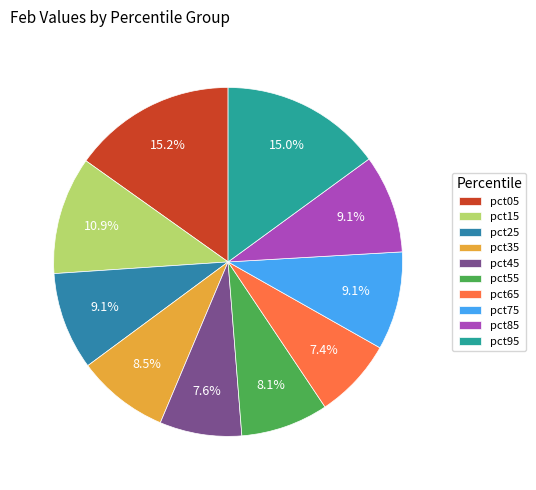

Combined, what portion of the pie is pct85 and pct75?

18.2%